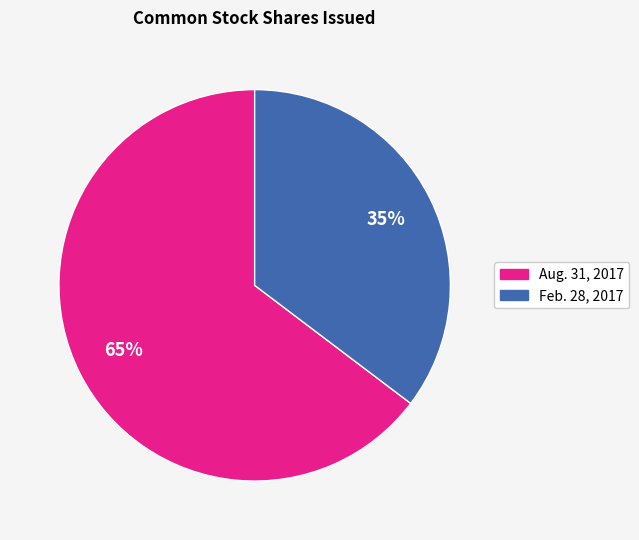

Is there any slice that represents more than half of the pie?

Yes